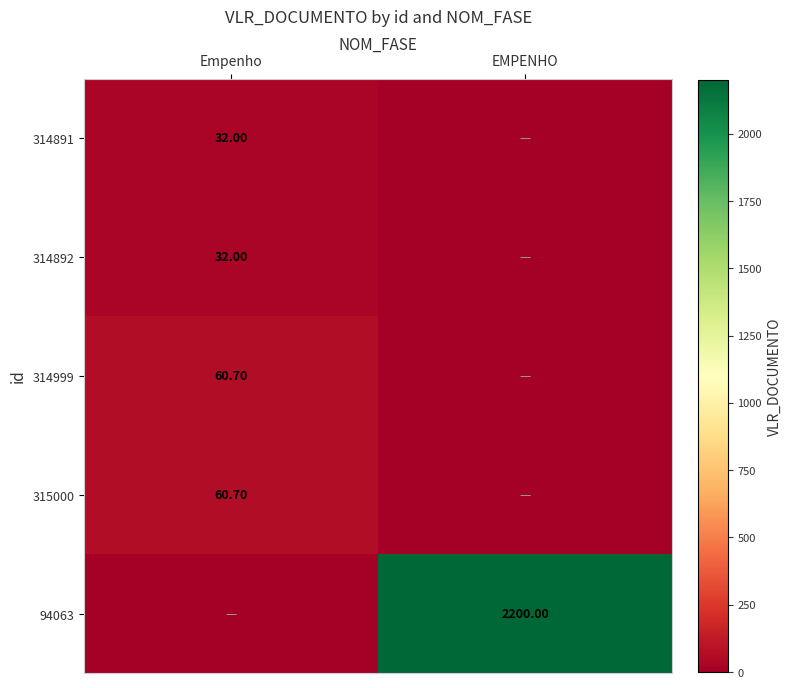

At which label is 315000 closest to 30?

EMPENHO